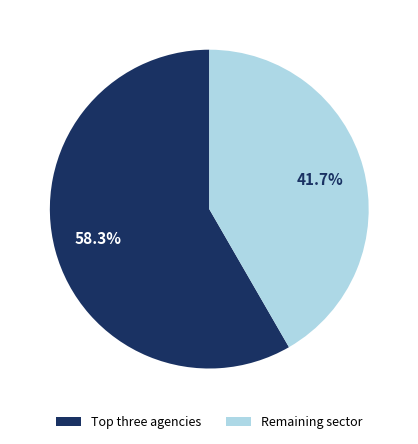

Does any single category account for the majority?

Yes